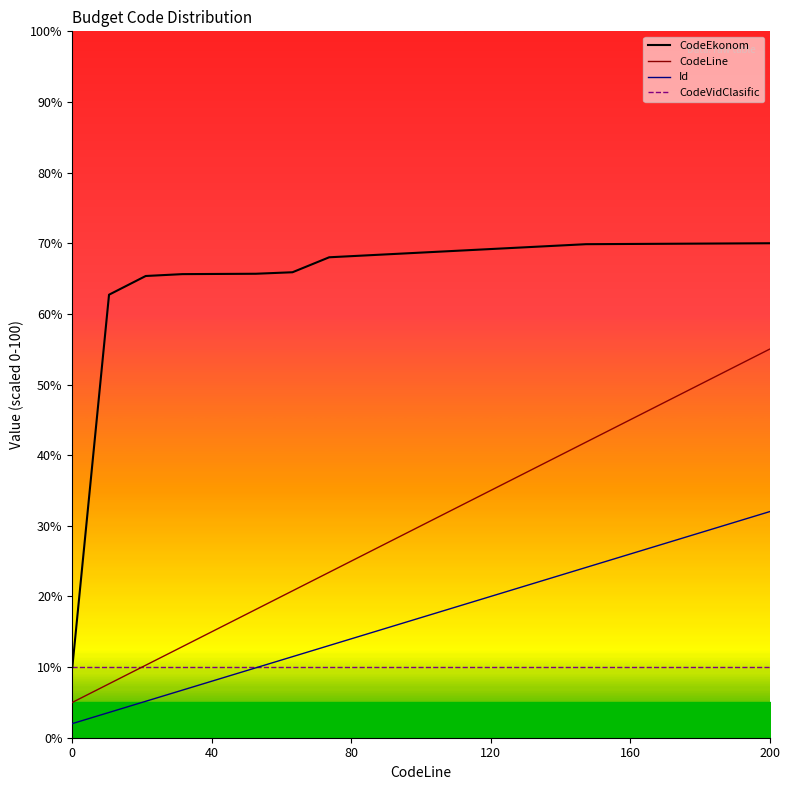

Reading left to right, extract all data points from this chart.

CodeEkonom: 10.0	62.7	65.4	65.6	65.7	65.7	65.9	68.0	68.3	68.5	68.8	69.1	69.3	69.6	69.9	69.9	69.9	69.9	70.0	70.0
CodeLine: 5.0	7.6	10.3	12.9	15.5	18.2	20.8	23.4	26.1	28.7	31.3	33.9	36.6	39.2	41.8	44.5	47.1	49.7	52.4	55.0
Id: 2.0	3.6	5.2	6.7	8.3	9.9	11.5	13.1	14.6	16.2	17.8	19.4	20.9	22.5	24.1	25.7	27.3	28.8	30.4	32.0
CodeVidClasific: 10.0	10.0	10.0	10.0	10.0	10.0	10.0	10.0	10.0	10.0	10.0	10.0	10.0	10.0	10.0	10.0	10.0	10.0	10.0	10.0